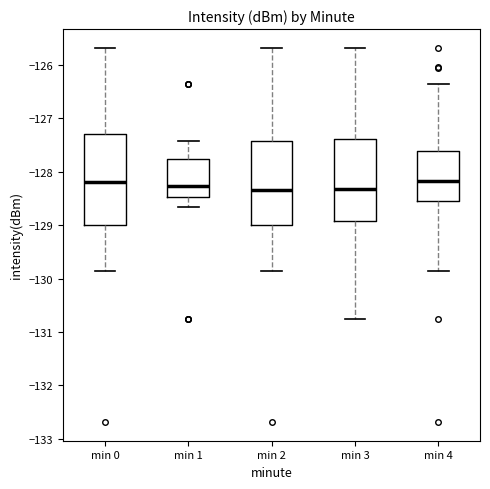

Comparing the boxes themselves (not the whiskers), which one is the tallest?

min 0